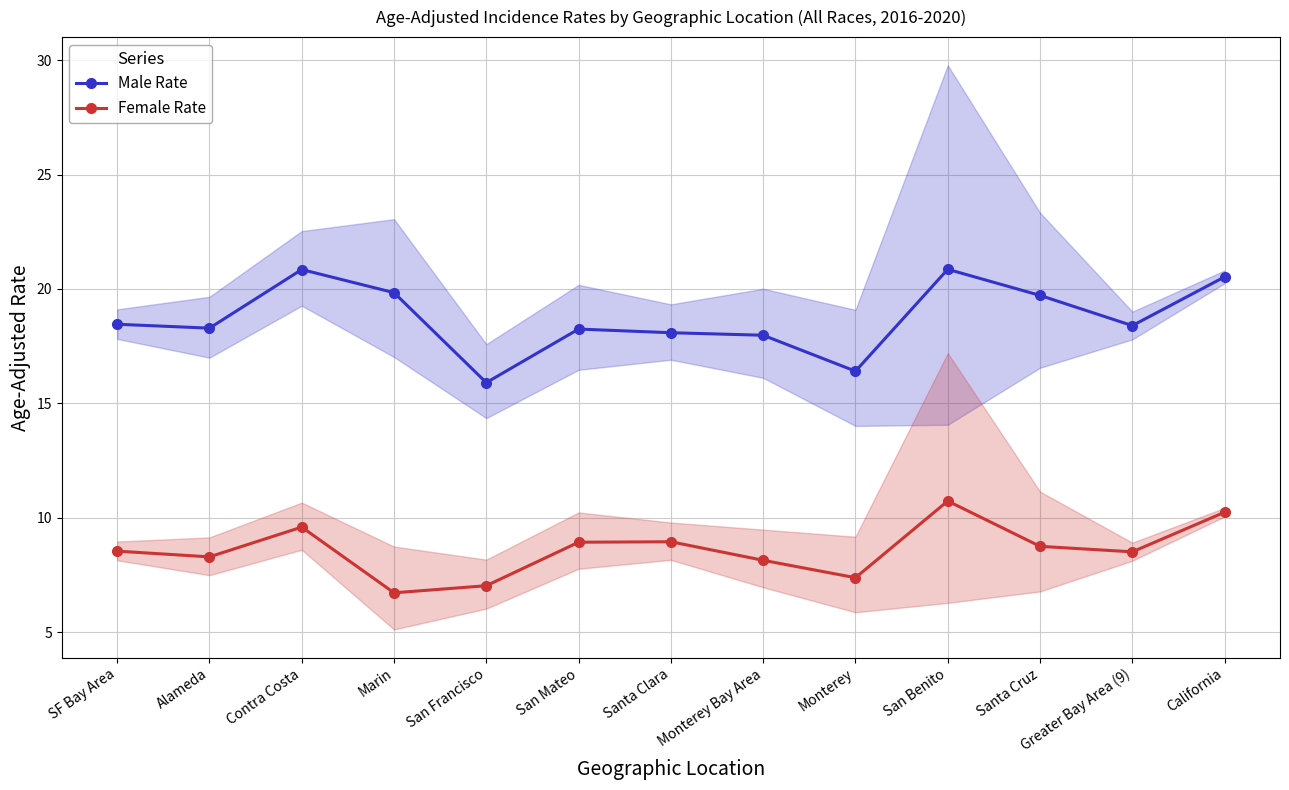

Is it true that Female Rate equals 14.4 at San Benito?

False